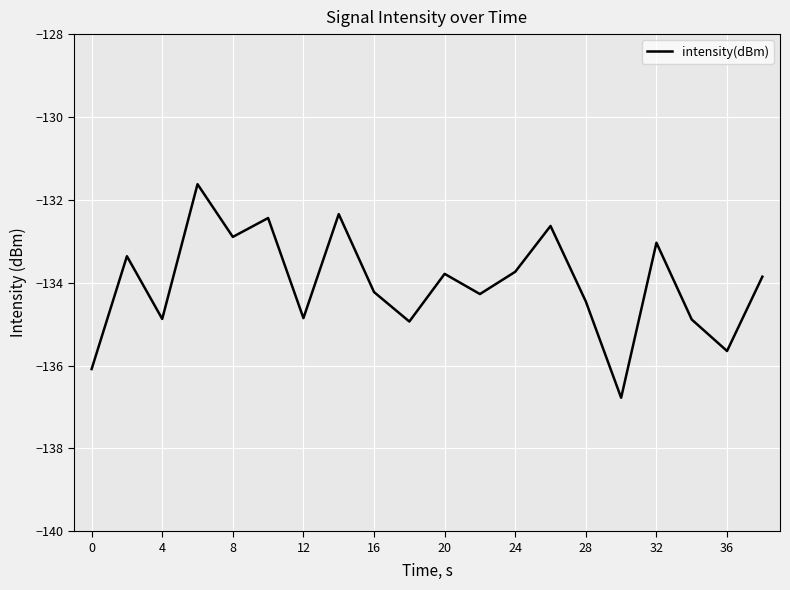

What is the minimum value shown in the chart?

-136.8